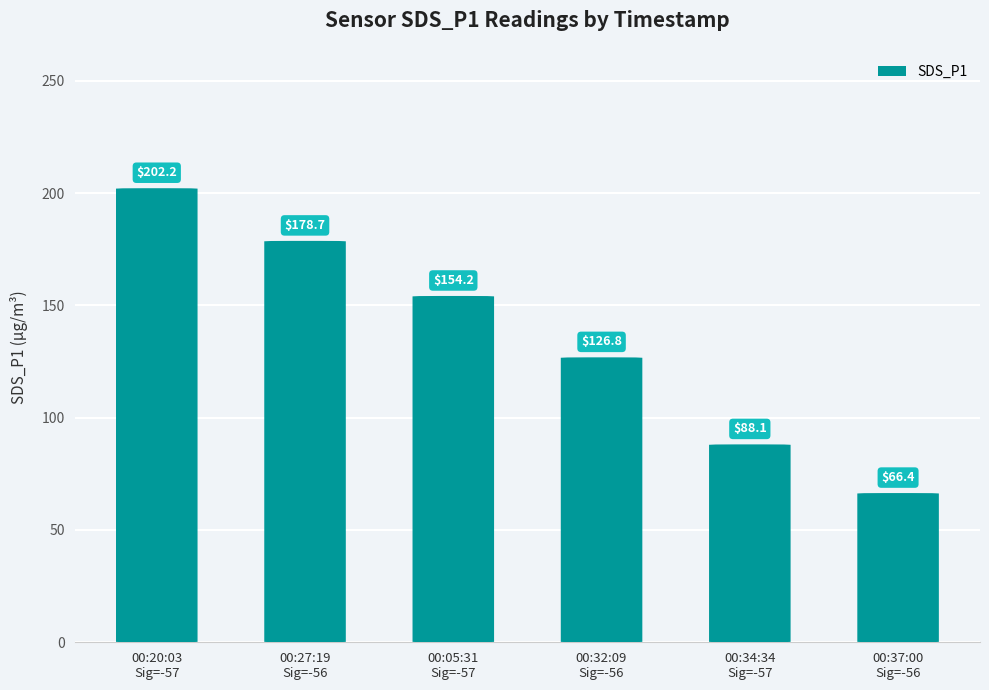

Reading left to right, list all the values displayed in this chart.

202.2	178.7	154.2	126.8	88.1	66.4